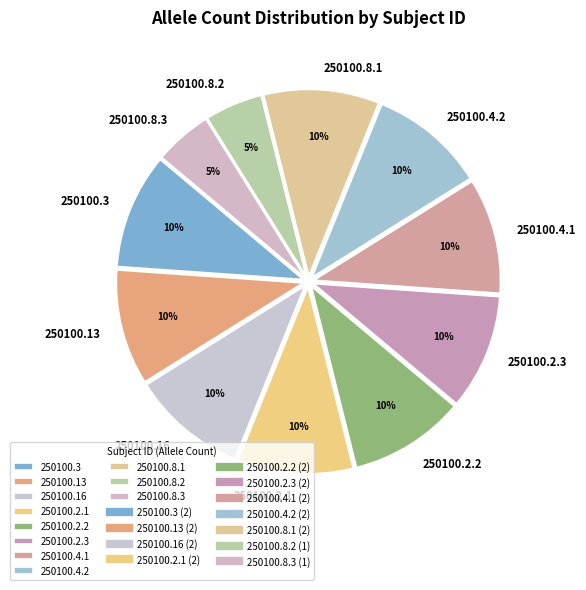

Is the sum of 250100.8.1 and 250100.3 greater than half?

No